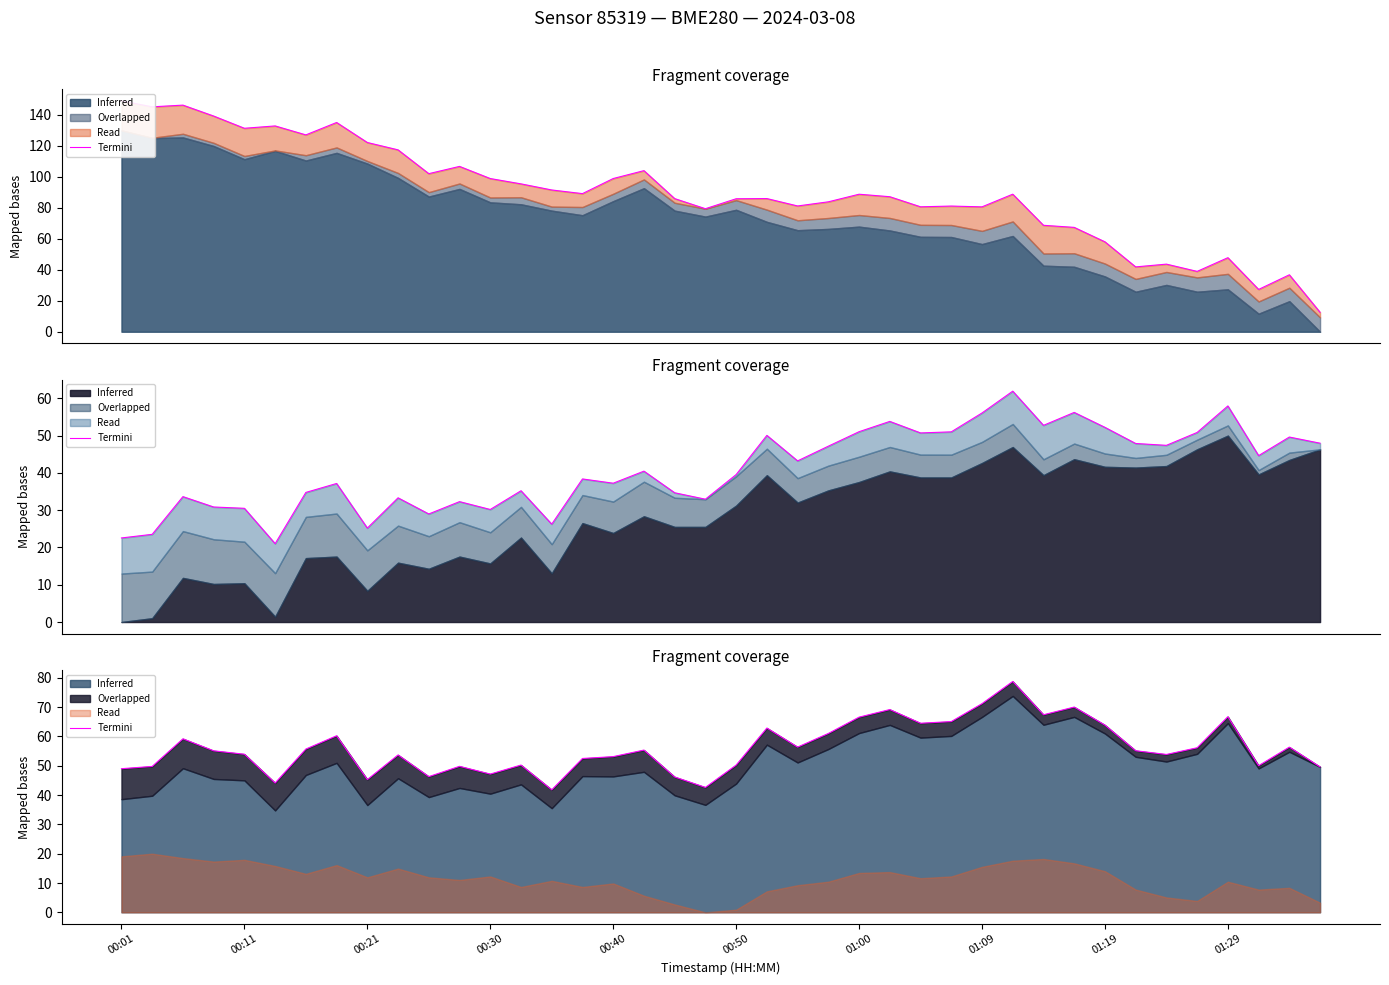

How many data points are less than 55?

19